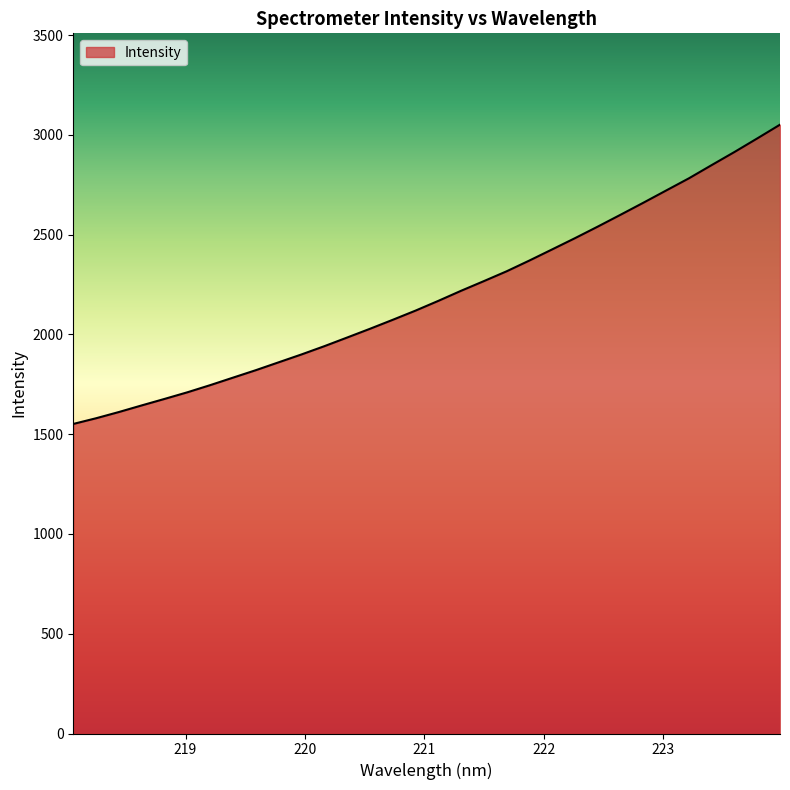

What is the greatest value displayed?

3051.6